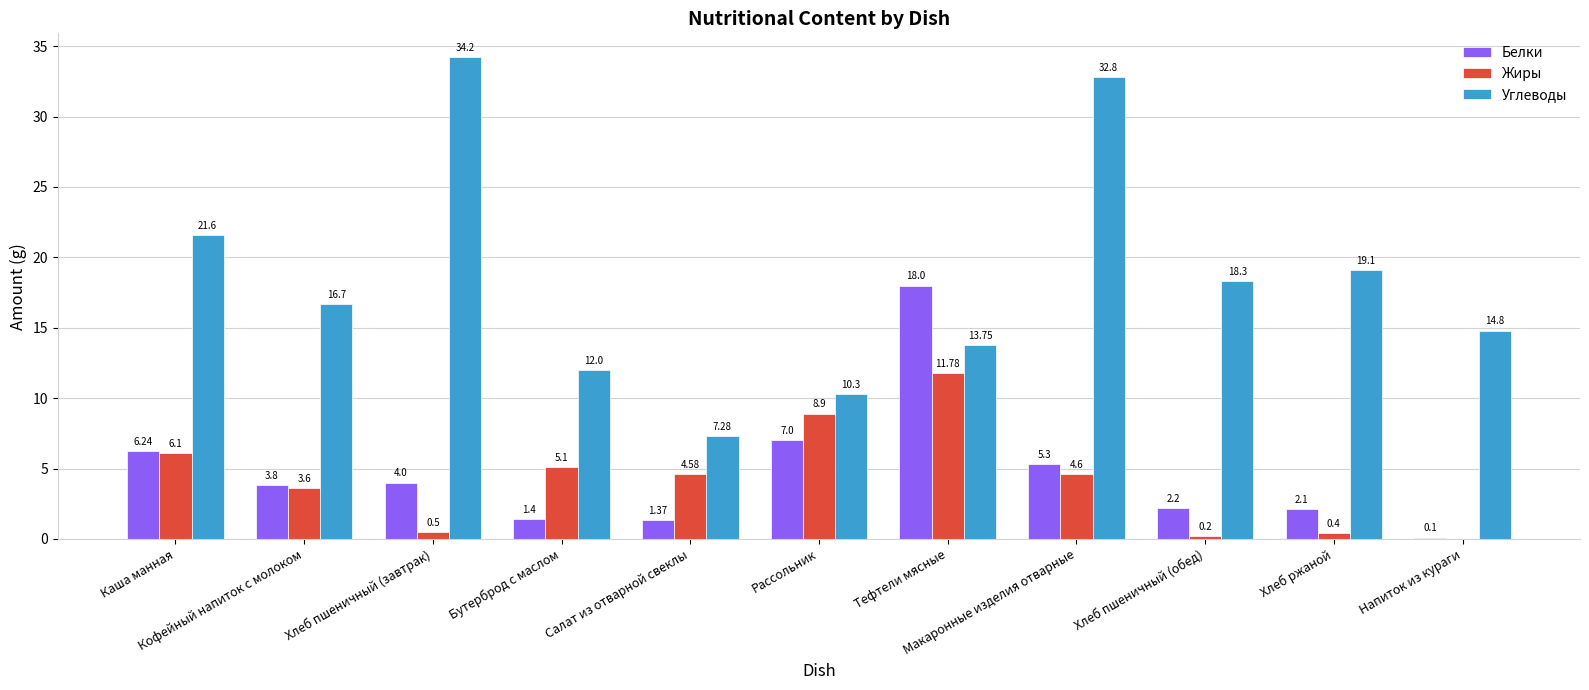

At which label does Углеводы first exceed 16?

Каша манная